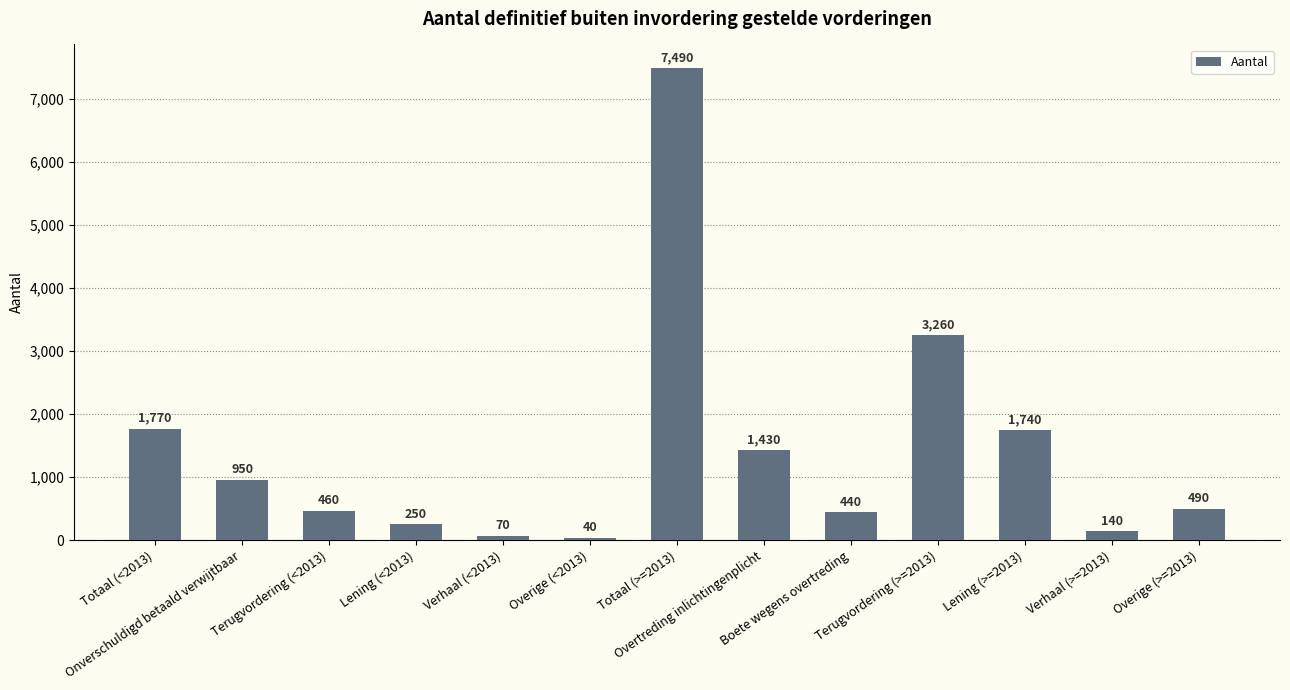

The chart shows a value of 950 at Onverschuldigd betaald verwijtbaar. True or false?

True